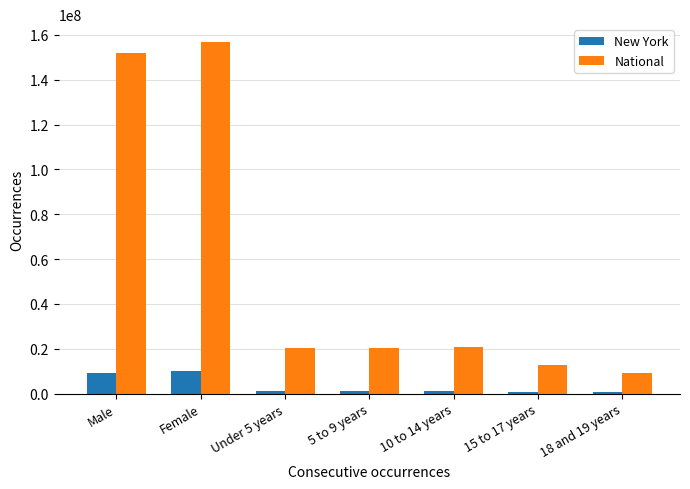

The National series shows 15313657 at 18 and 19 years. True or false?

False